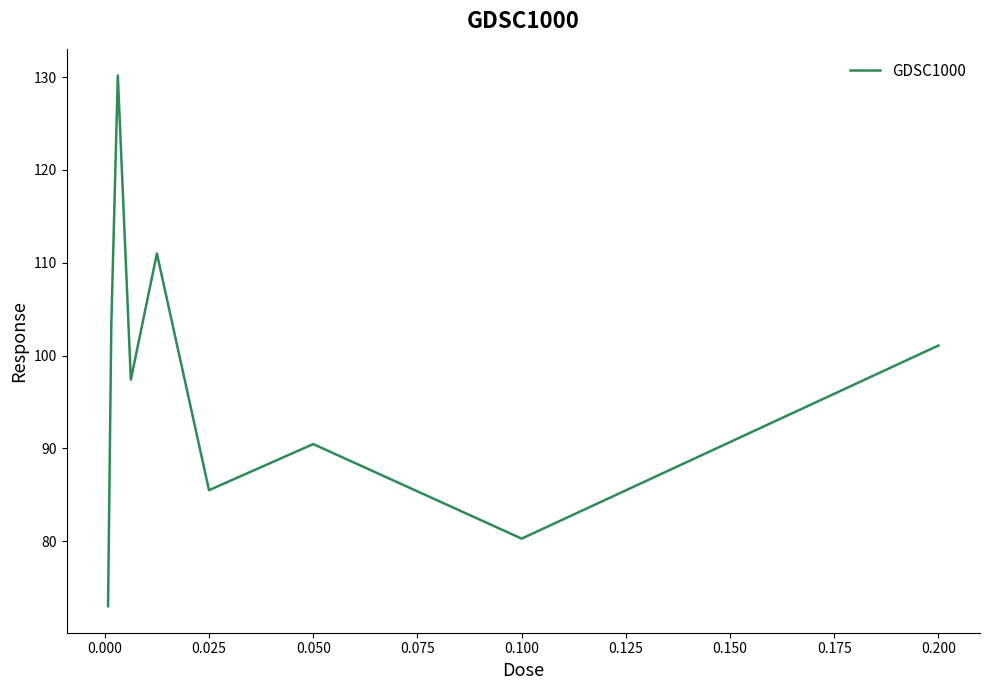

How many lines are shown in the chart?

1